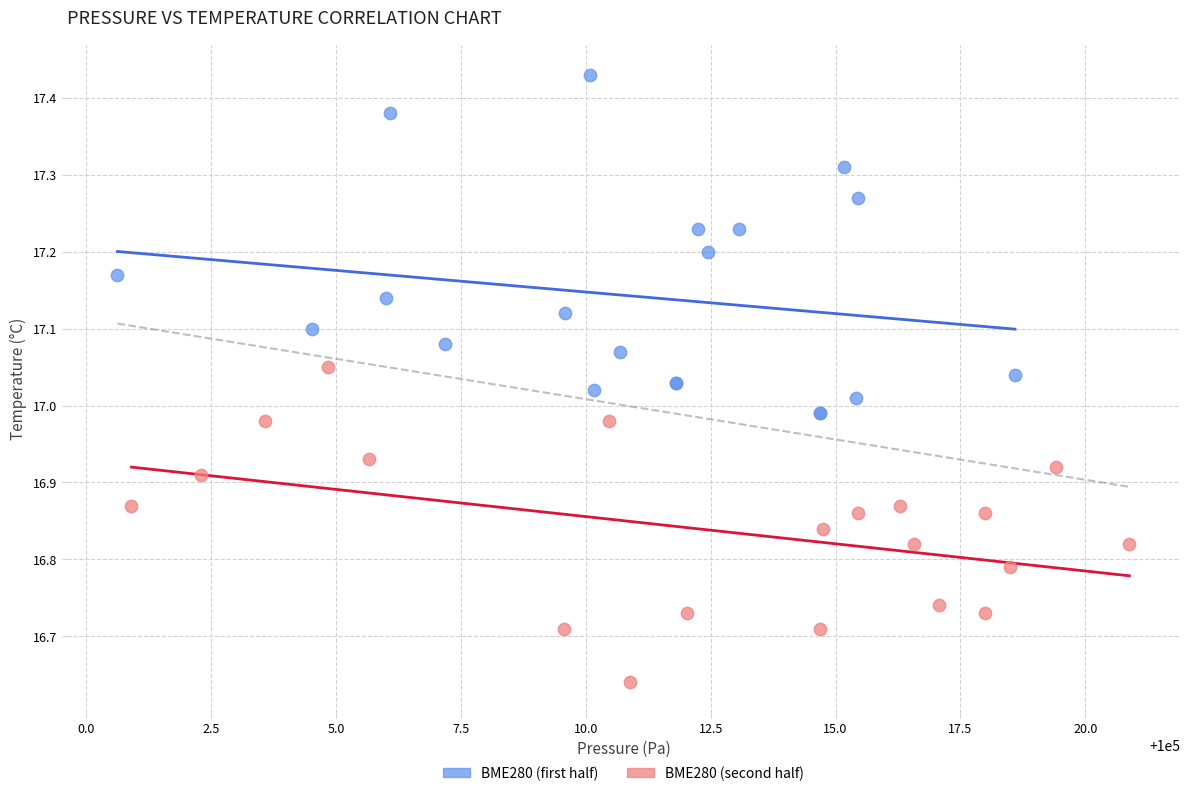

Which series contains the highest Y value?

BME280 (first half)